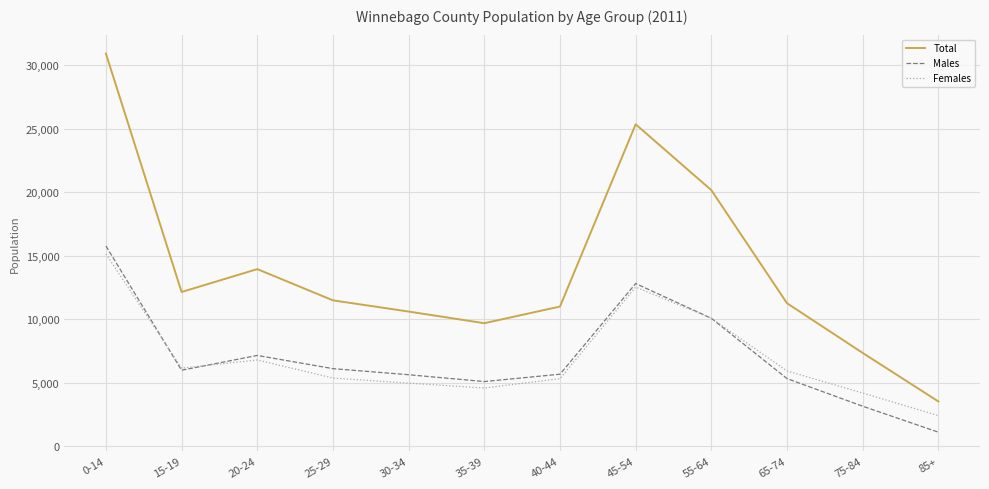

True or false: Total and Females cross at least once.

False